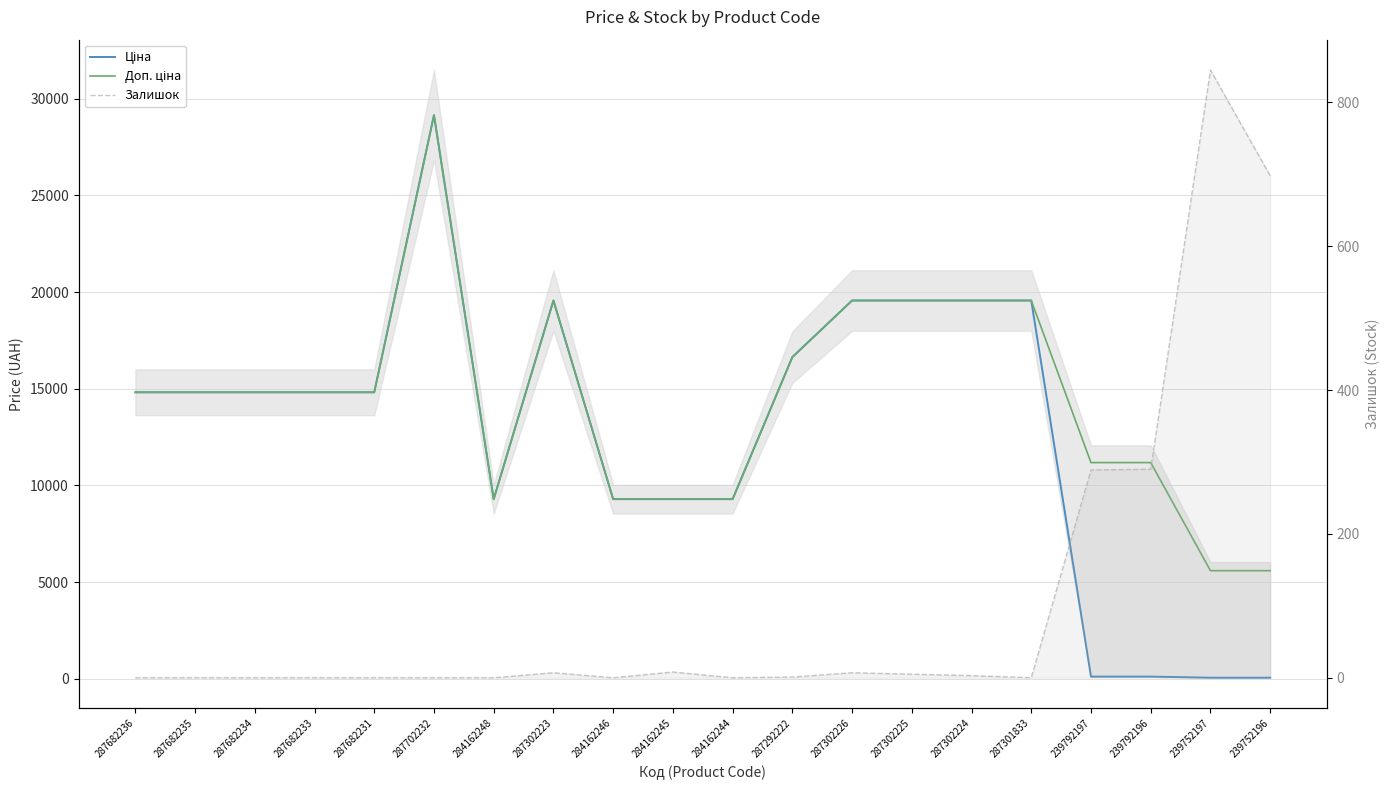

At which label does Залишок first exceed 1?

287302223